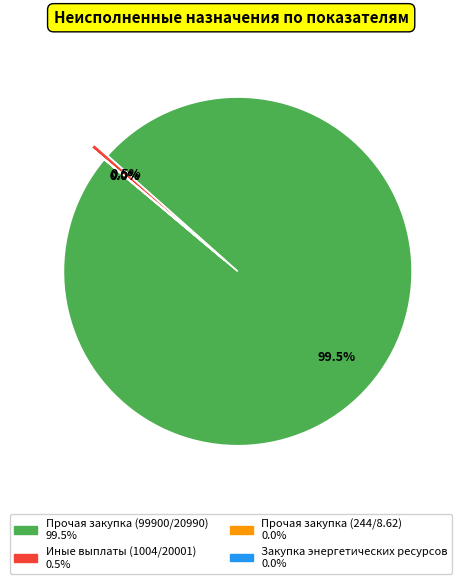

Is there a majority slice in this chart?

Yes